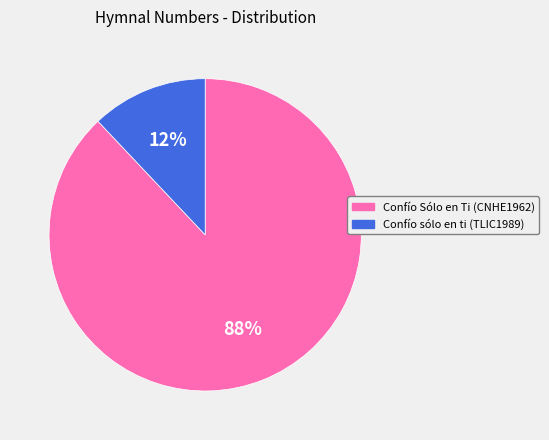

To the nearest percent, what is the difference between the largest and smallest slice percentages?

76%